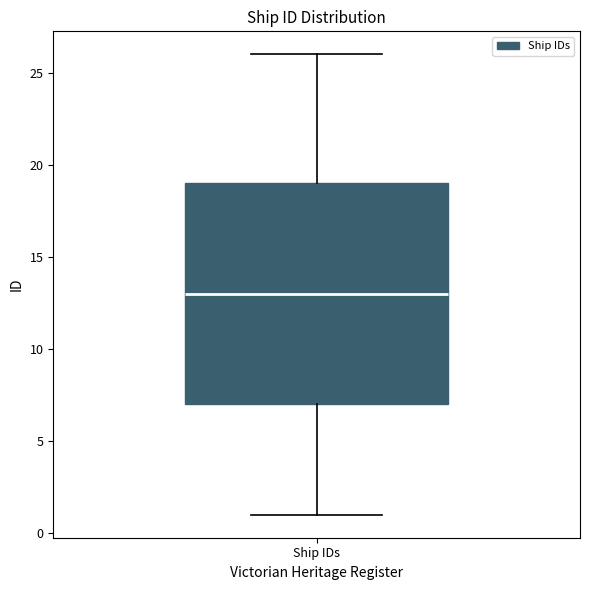

Read this box plot against the y-axis: the position of the median line, the range covered by the box, and the ends of both whiskers. The values are not printed on the chart, so give them approximately, as read against the axis.

median 13, box 7 to 19, whiskers 1 to 26